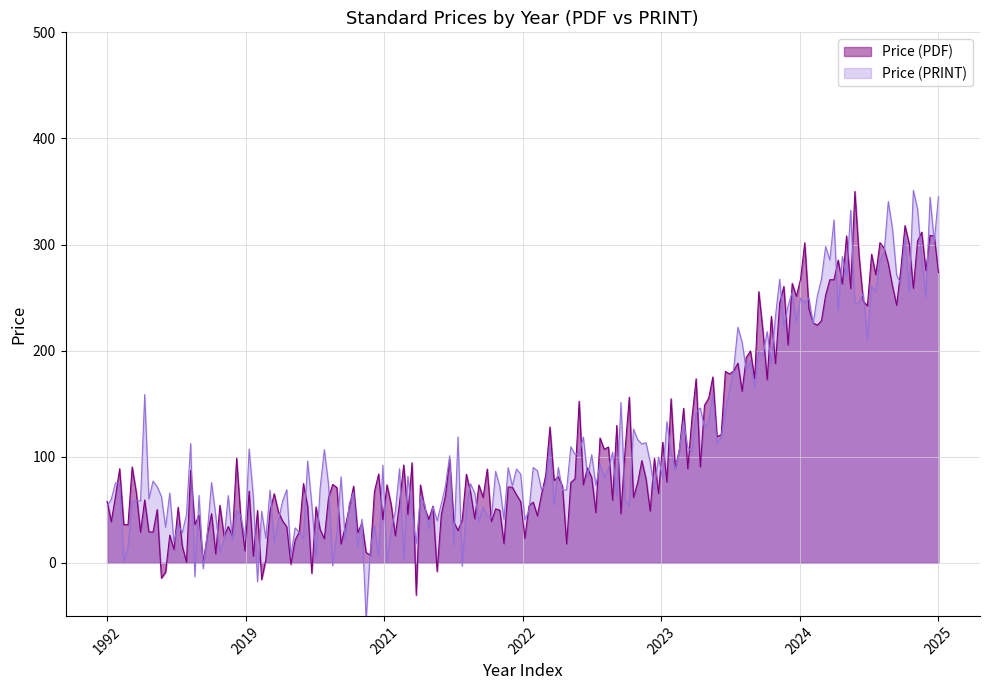

How many lines are shown in the chart?

2